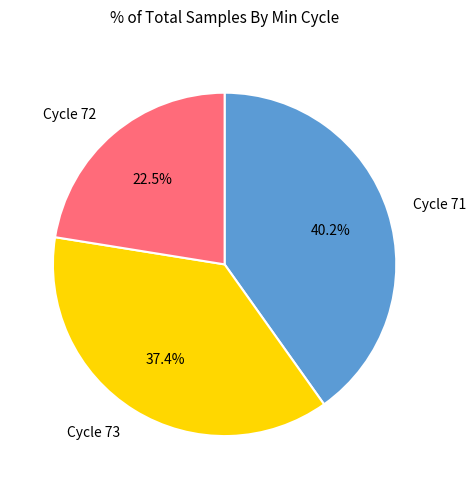

Rank the categories by value from highest to lowest.

Cycle 71, Cycle 73, Cycle 72